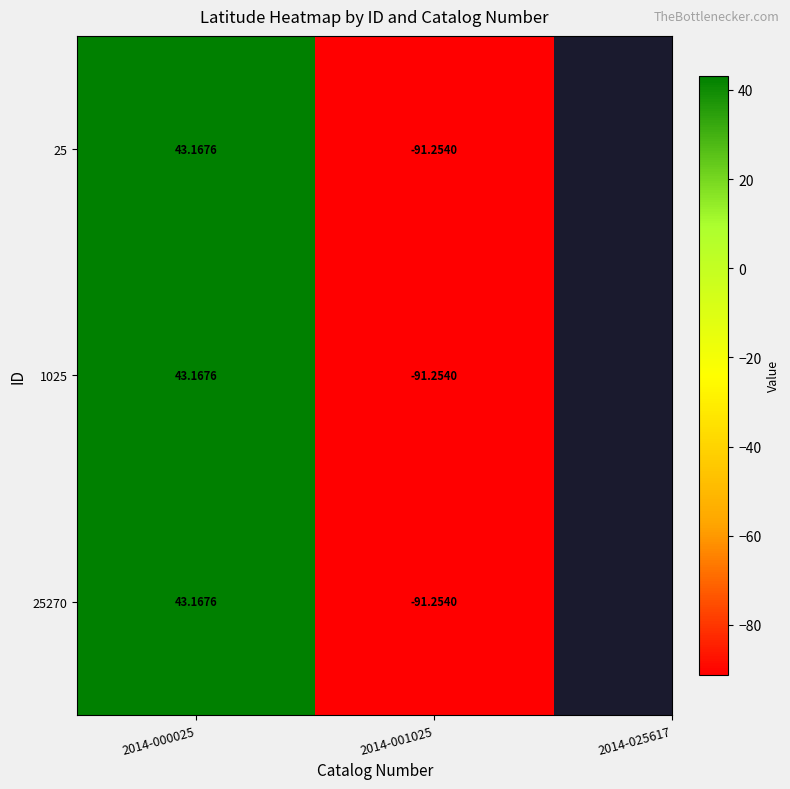

Is the value of 25 at 2014-001025 greater than the value of 1025 at 2014-000025?

No